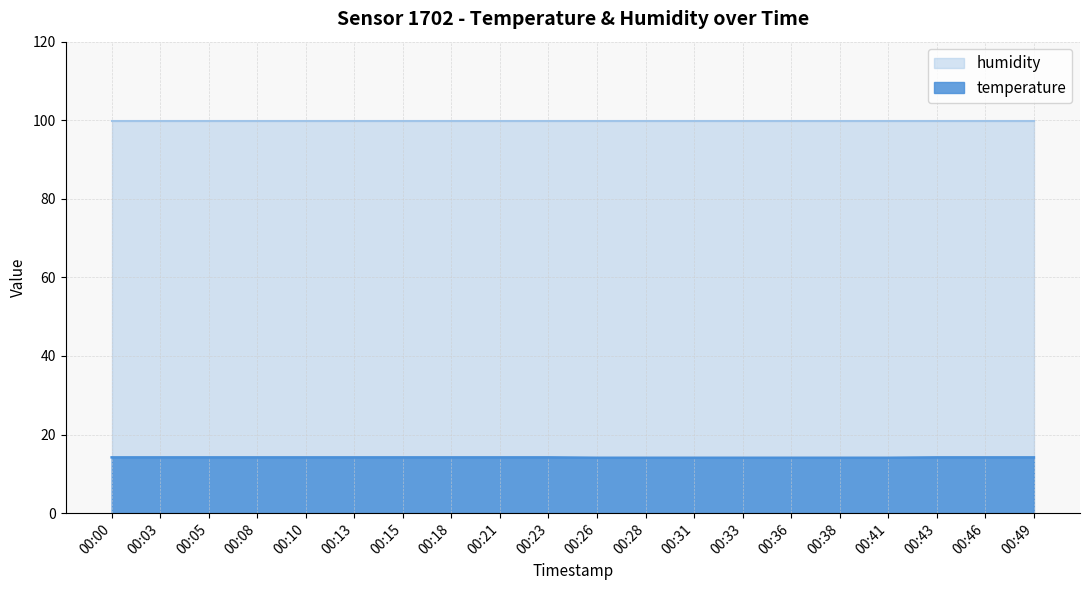

Rank the categories by value from highest to lowest.

00:00, 00:03, 00:05, 00:08, 00:10, 00:13, 00:15, 00:18, 00:21, 00:23, 00:43, 00:46, 00:49, 00:26, 00:28, 00:31, 00:33, 00:36, 00:38, 00:41